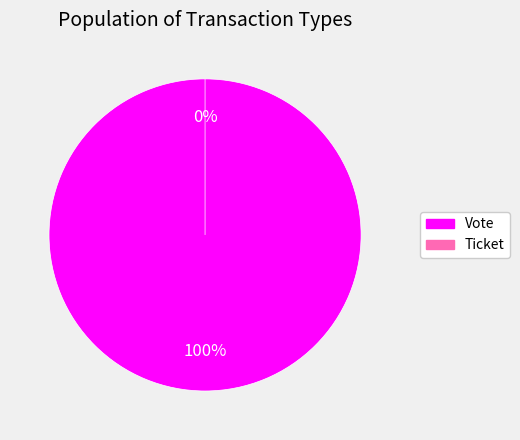

Which category accounts for the majority?

Vote